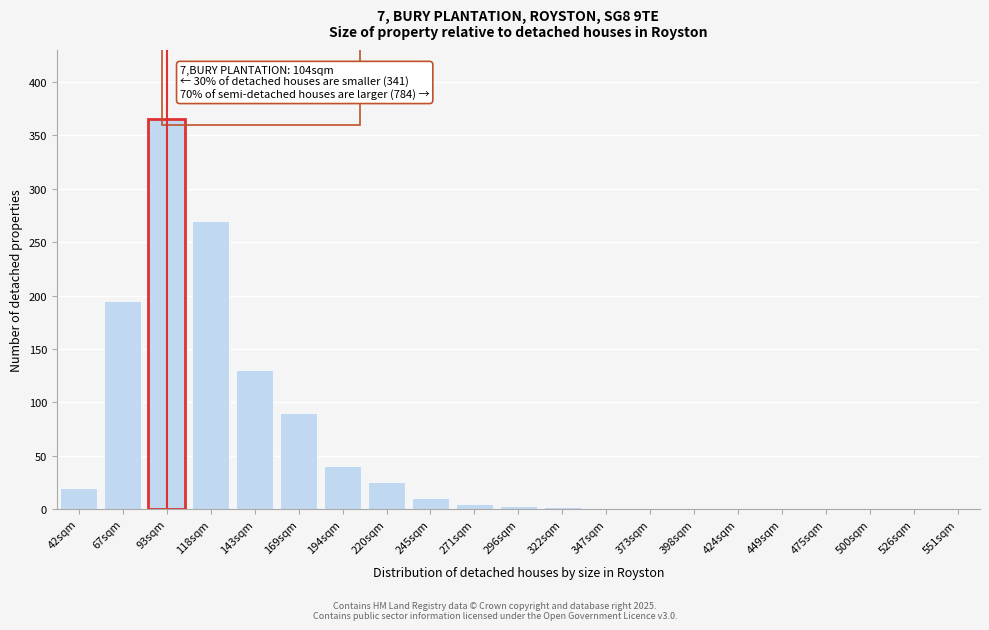

What is the greatest value displayed?

365